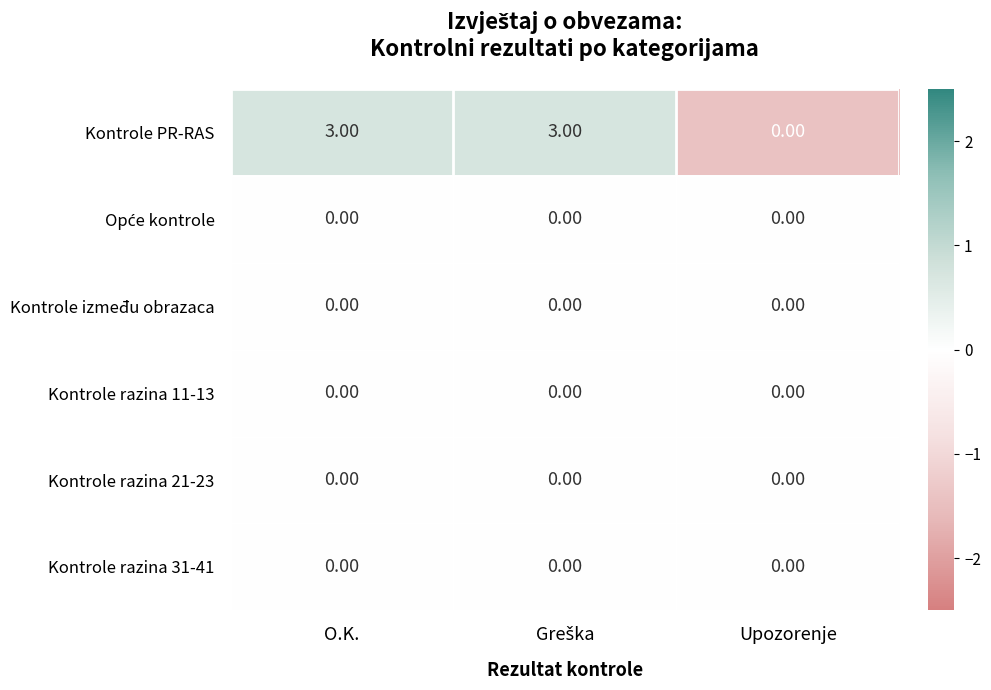

At which label is Kontrole PR-RAS closest to 1?

Upozorenje